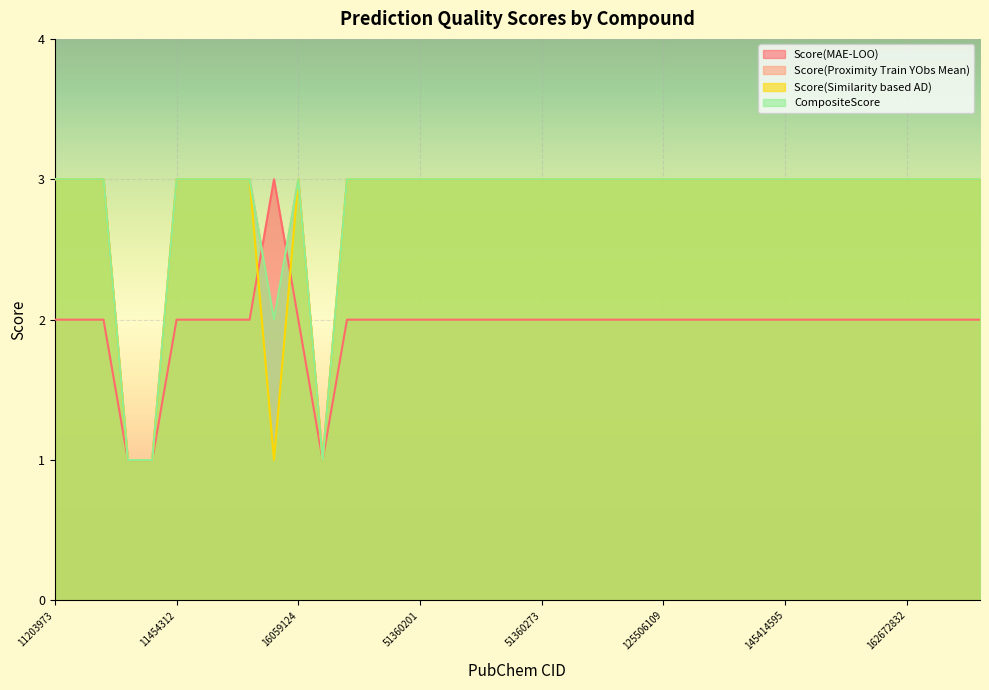

At which label does Score(Similarity based AD) reach its minimum?

11377735